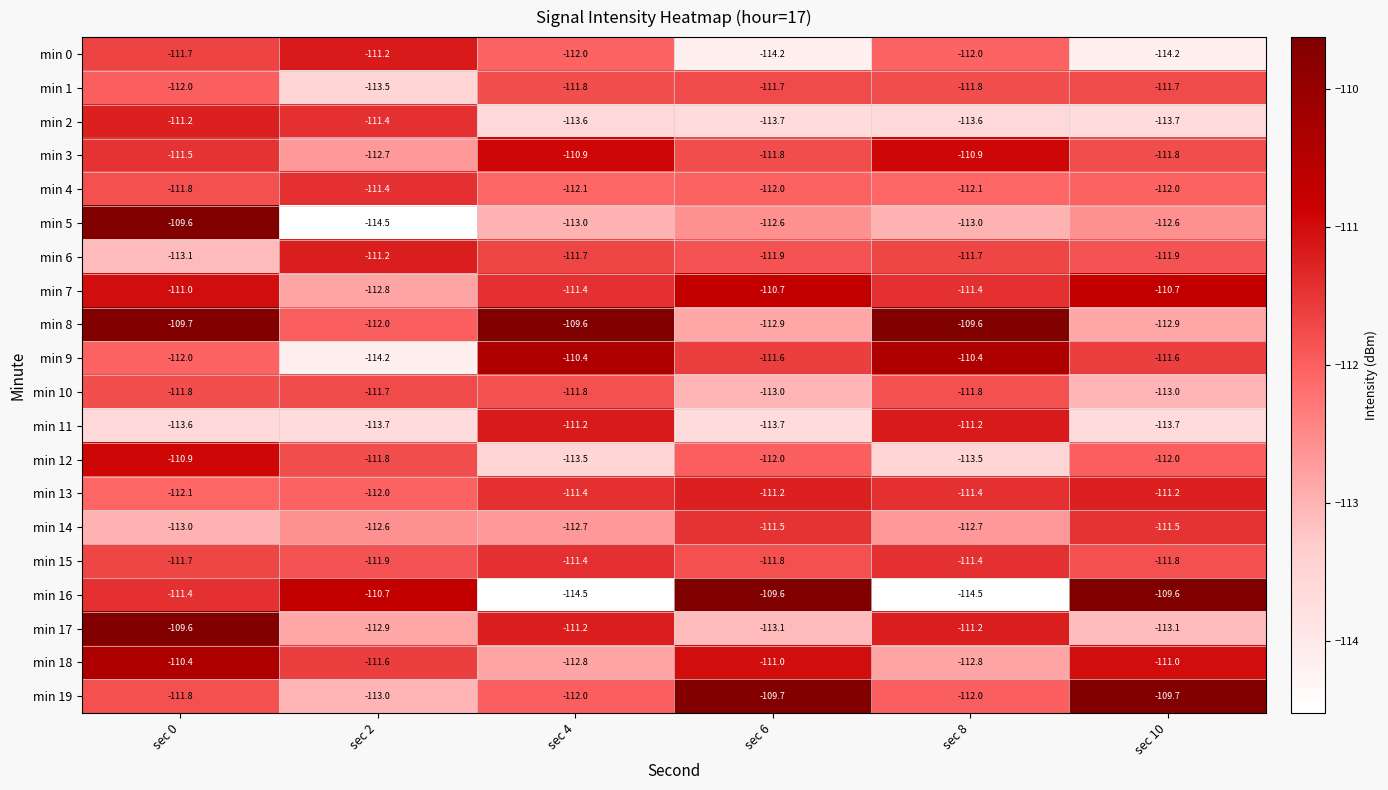

What is the maximum value shown in the chart?

-109.6